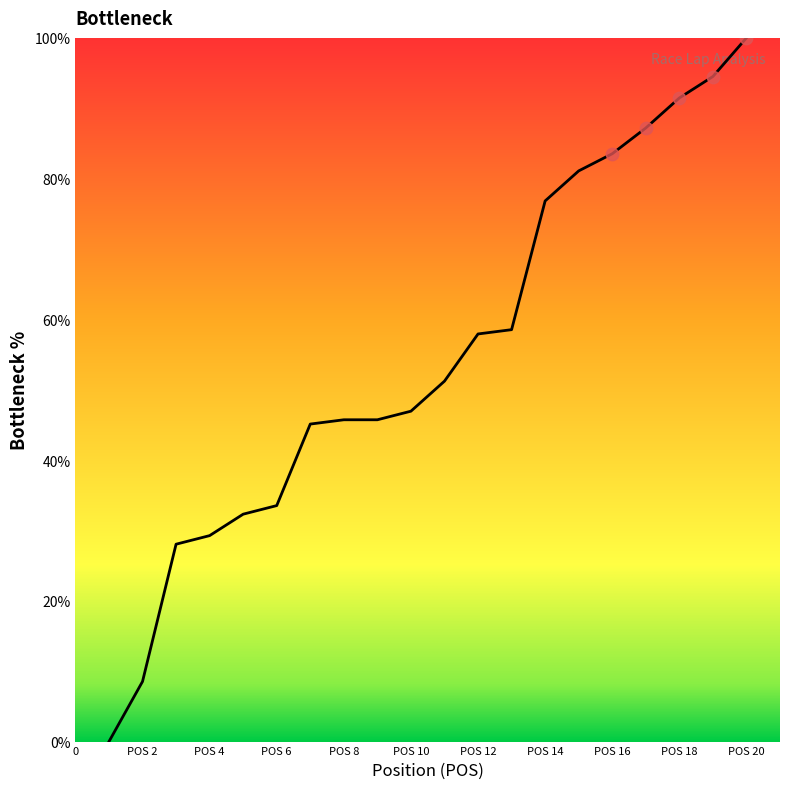

How many lines are shown in the chart?

1